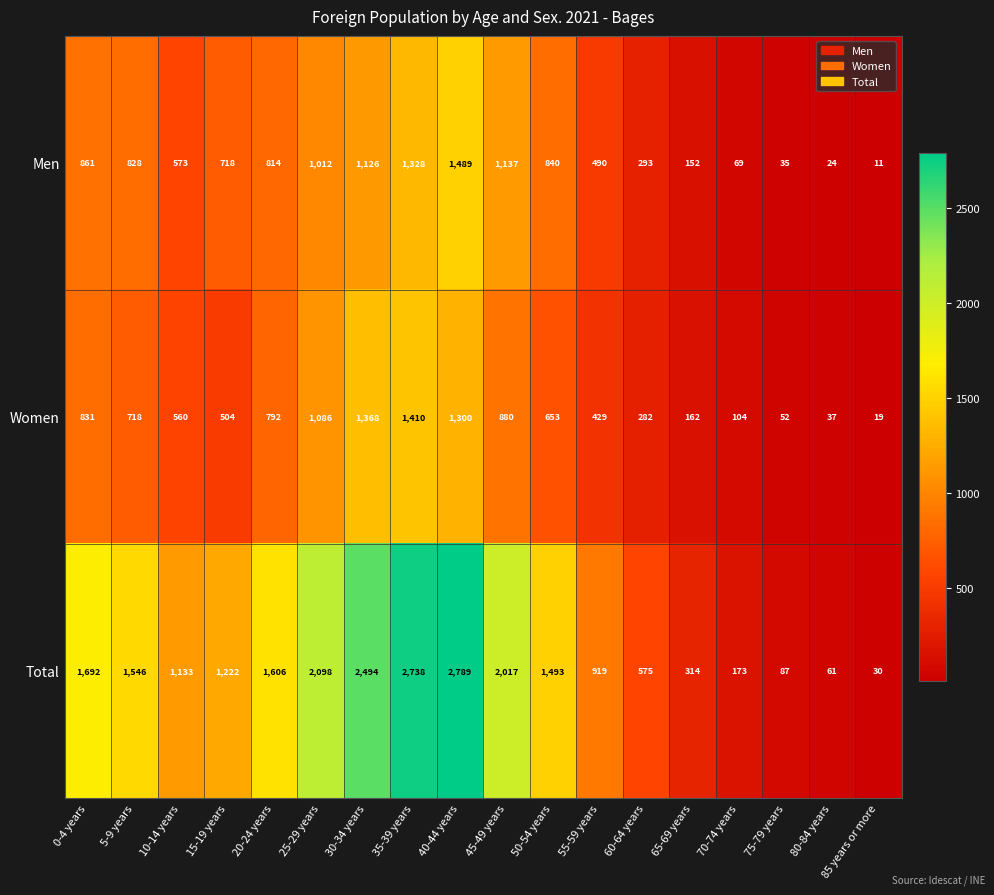

What is the maximum value shown in the chart?

2789